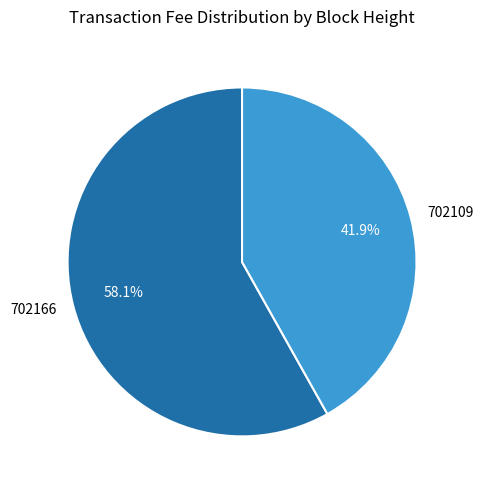

What is the smallest slice in the pie chart?

702109